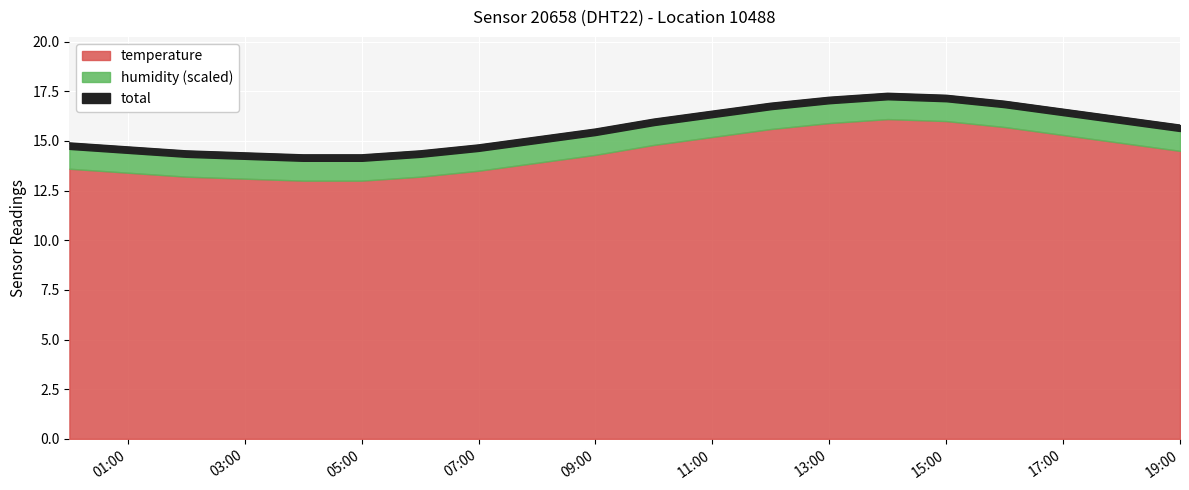

Reading left to right, list all the values displayed in this chart.

00:00=14.9	01:00=14.7	02:00=14.5	03:00=14.4	04:00=14.3	05:00=14.3	06:00=14.5	07:00=14.8	08:00=15.2	09:00=15.6	10:00=16.1	11:00=16.5	12:00=16.9	13:00=17.2	14:00=17.4	15:00=17.3	16:00=17.0	17:00=16.6	18:00=16.2	19:00=15.8